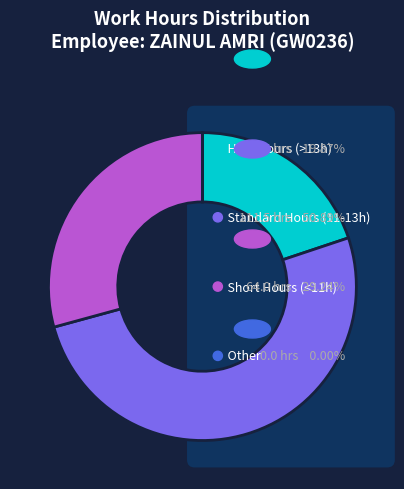

Is Day 24 the majority of the pie?

No